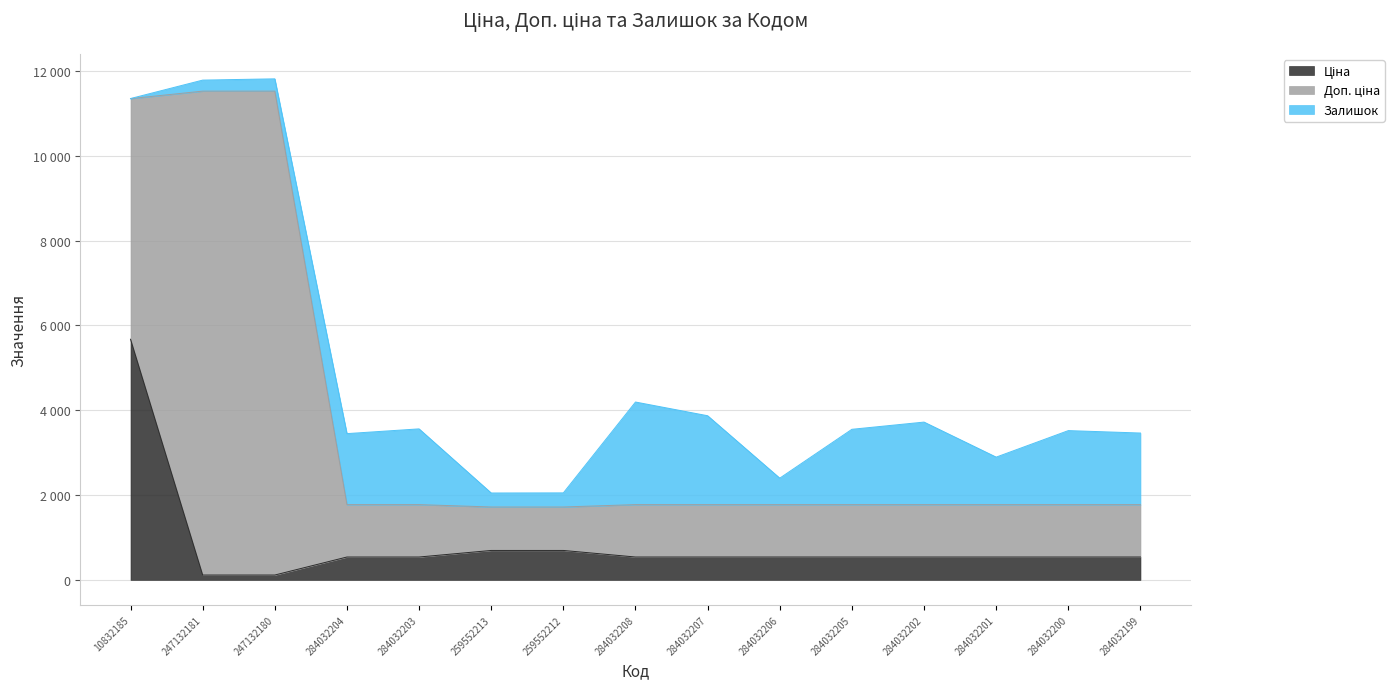

The value of Доп. ціна at 284032201 is 1235.4. True or false?

True